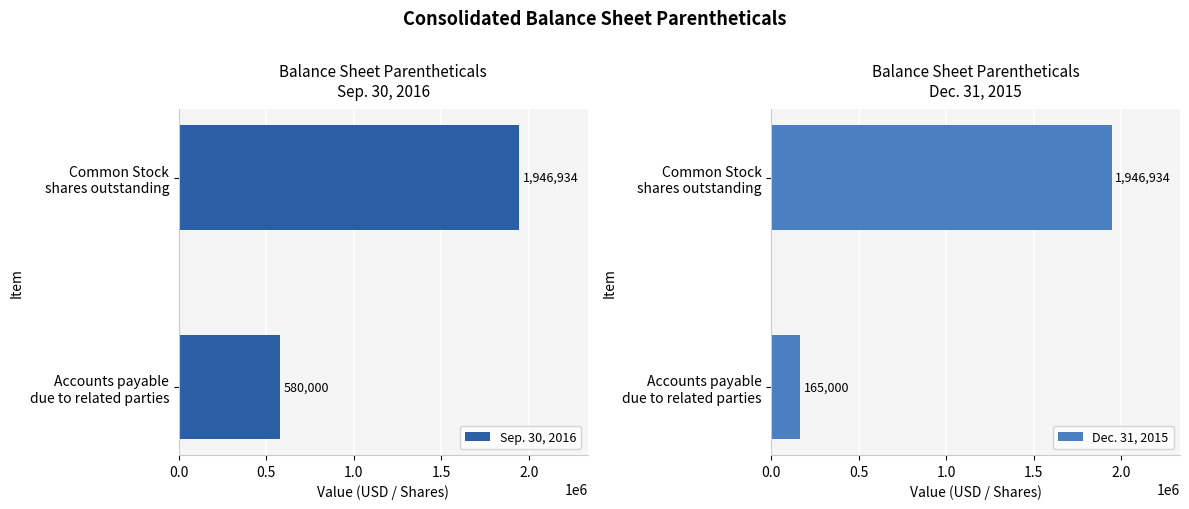

What is the difference between the maximum and minimum values in the Sep. 30, 2016 series?

1366934